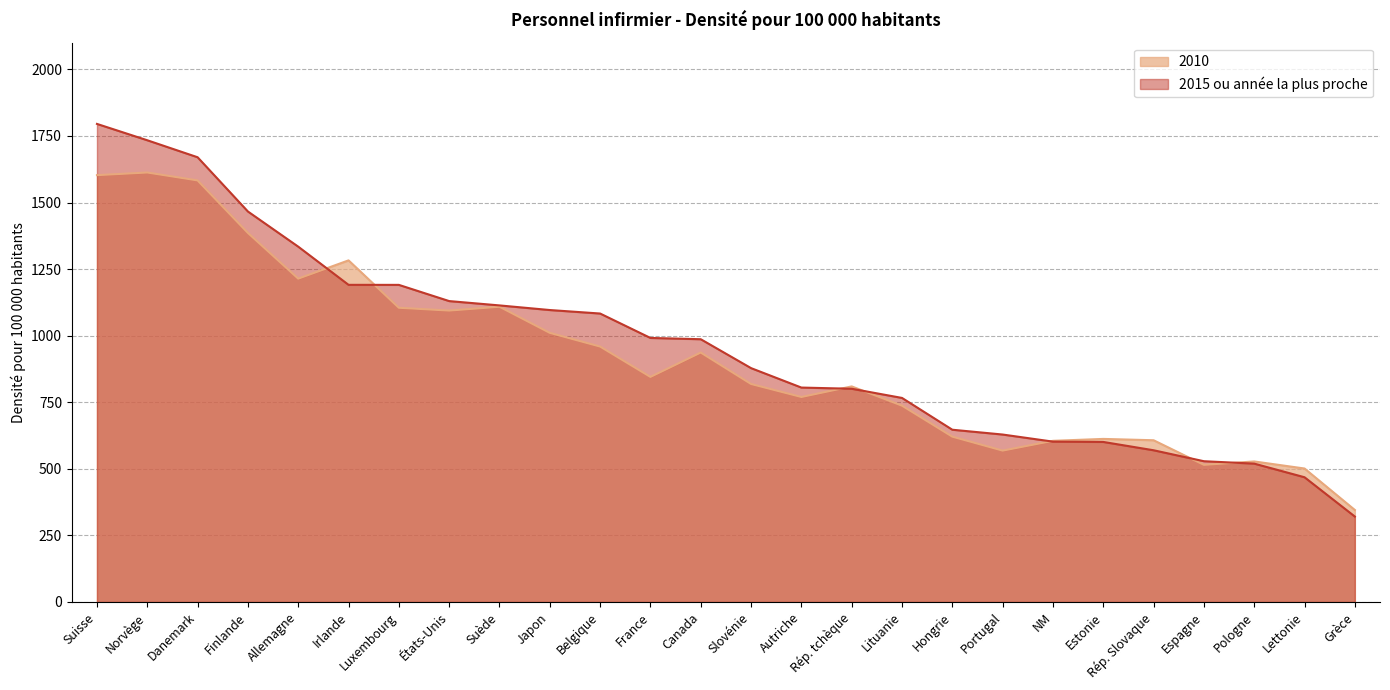

List the series in order of their overall mean, lowest first.

2010, 2015 ou année la plus proche